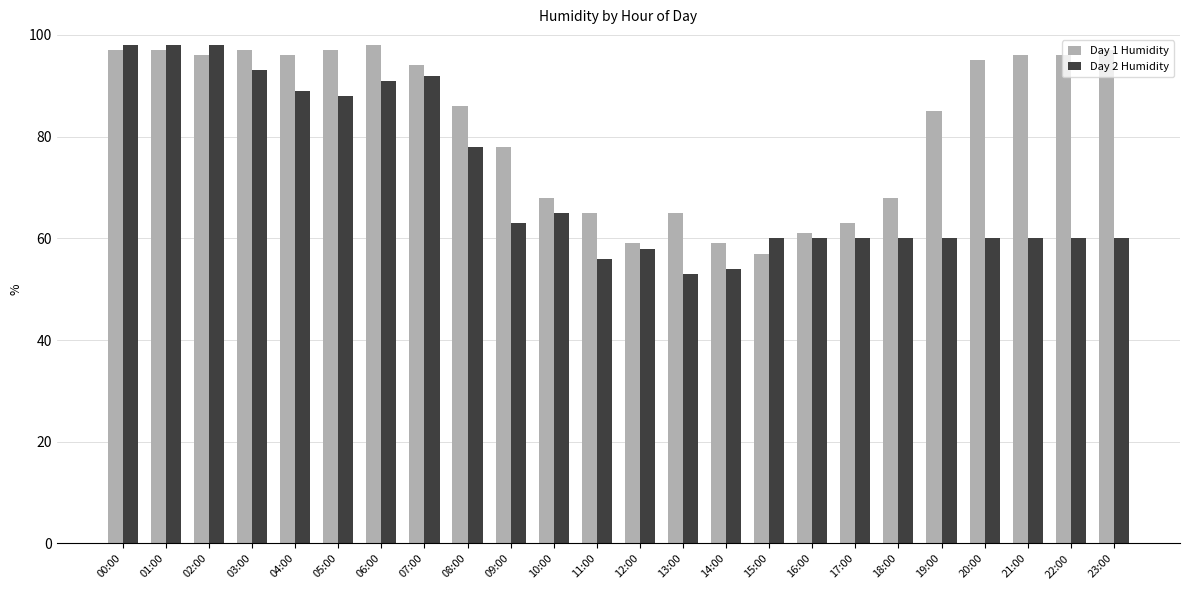

What is the difference between the maximum and minimum values in the Day 2 Humidity series?

45